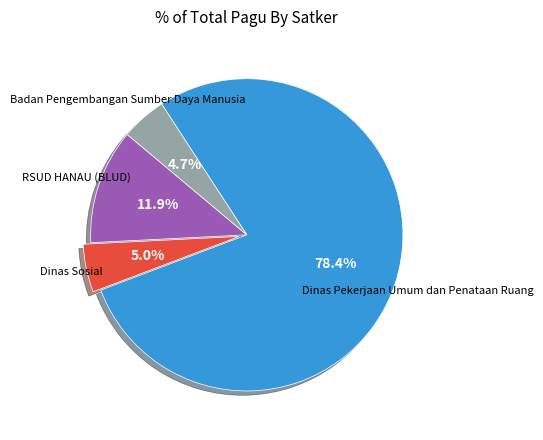

Count the number of slices in the pie.

4